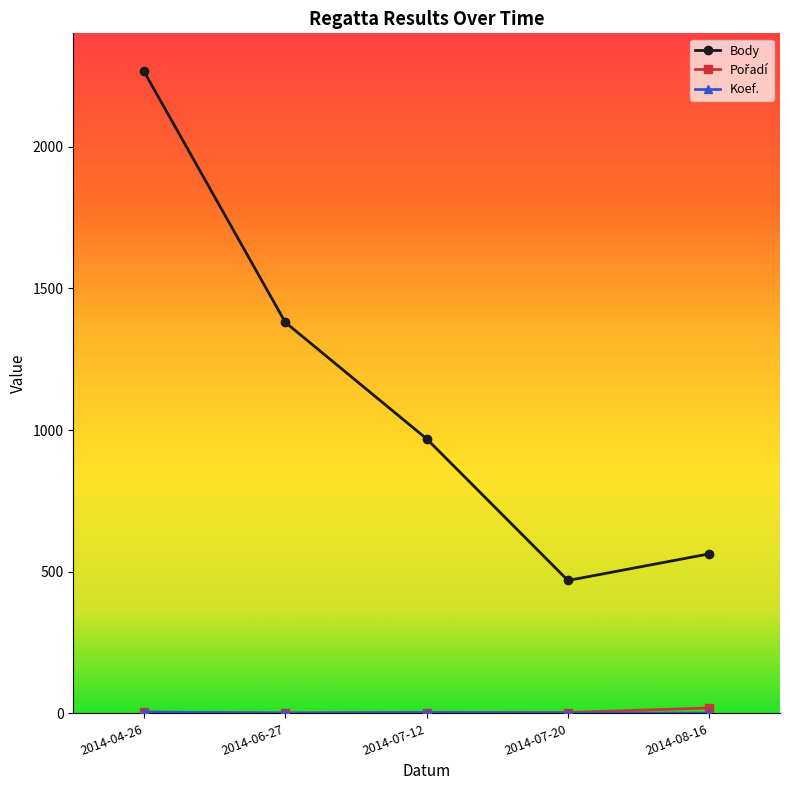

The value of Body at 2014-04-26 is 3344. True or false?

False